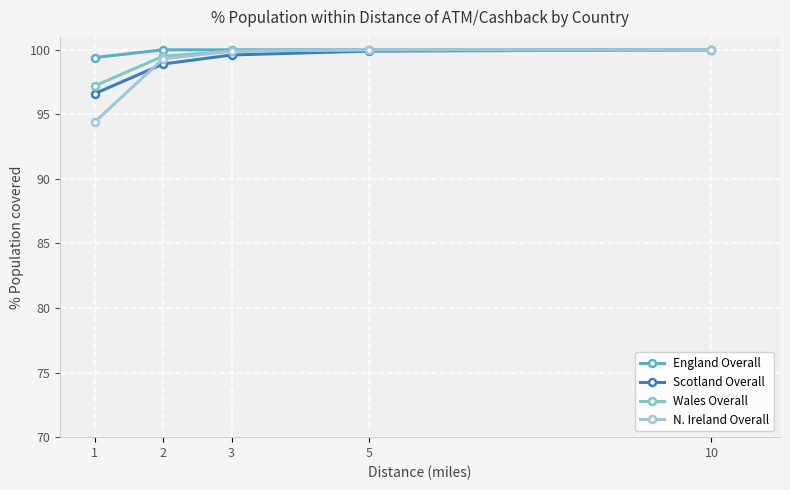

The value of N. Ireland Overall at 1 is 94.4. True or false?

True